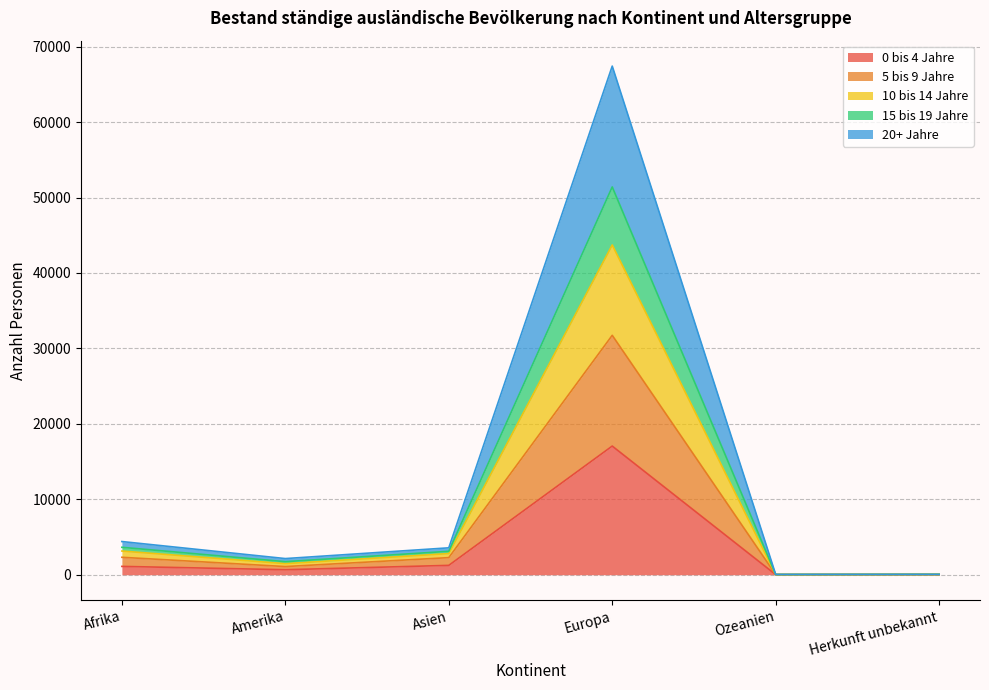

The 10 bis 14 Jahre series shows 994 at Afrika. True or false?

False